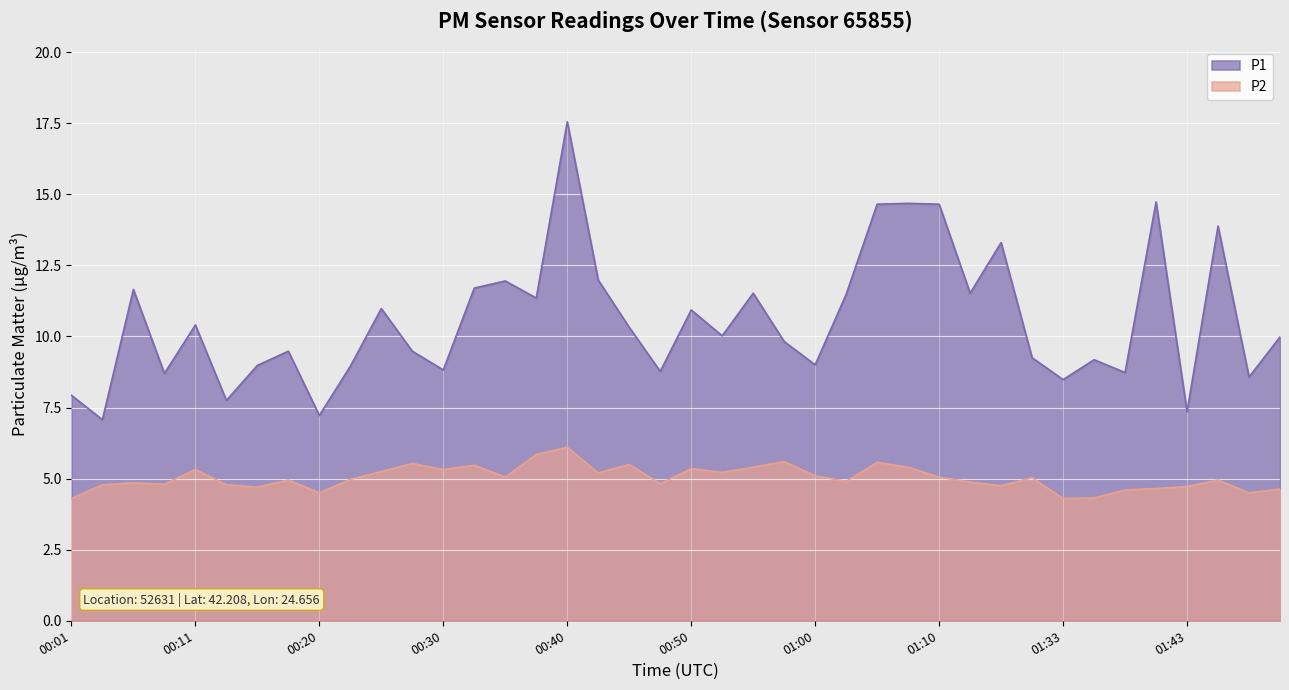

What is the sum of all P1 values?

422.8